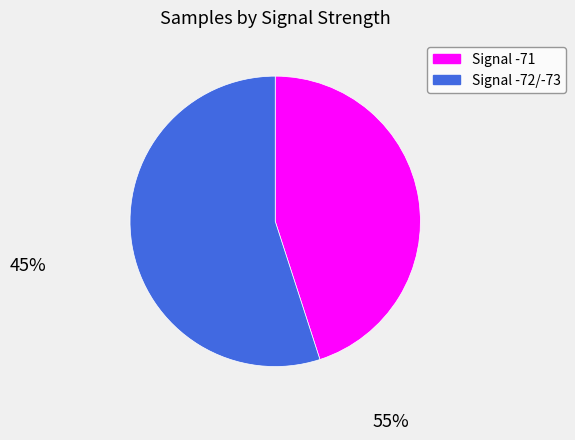

Is there any slice that represents more than half of the pie?

Yes